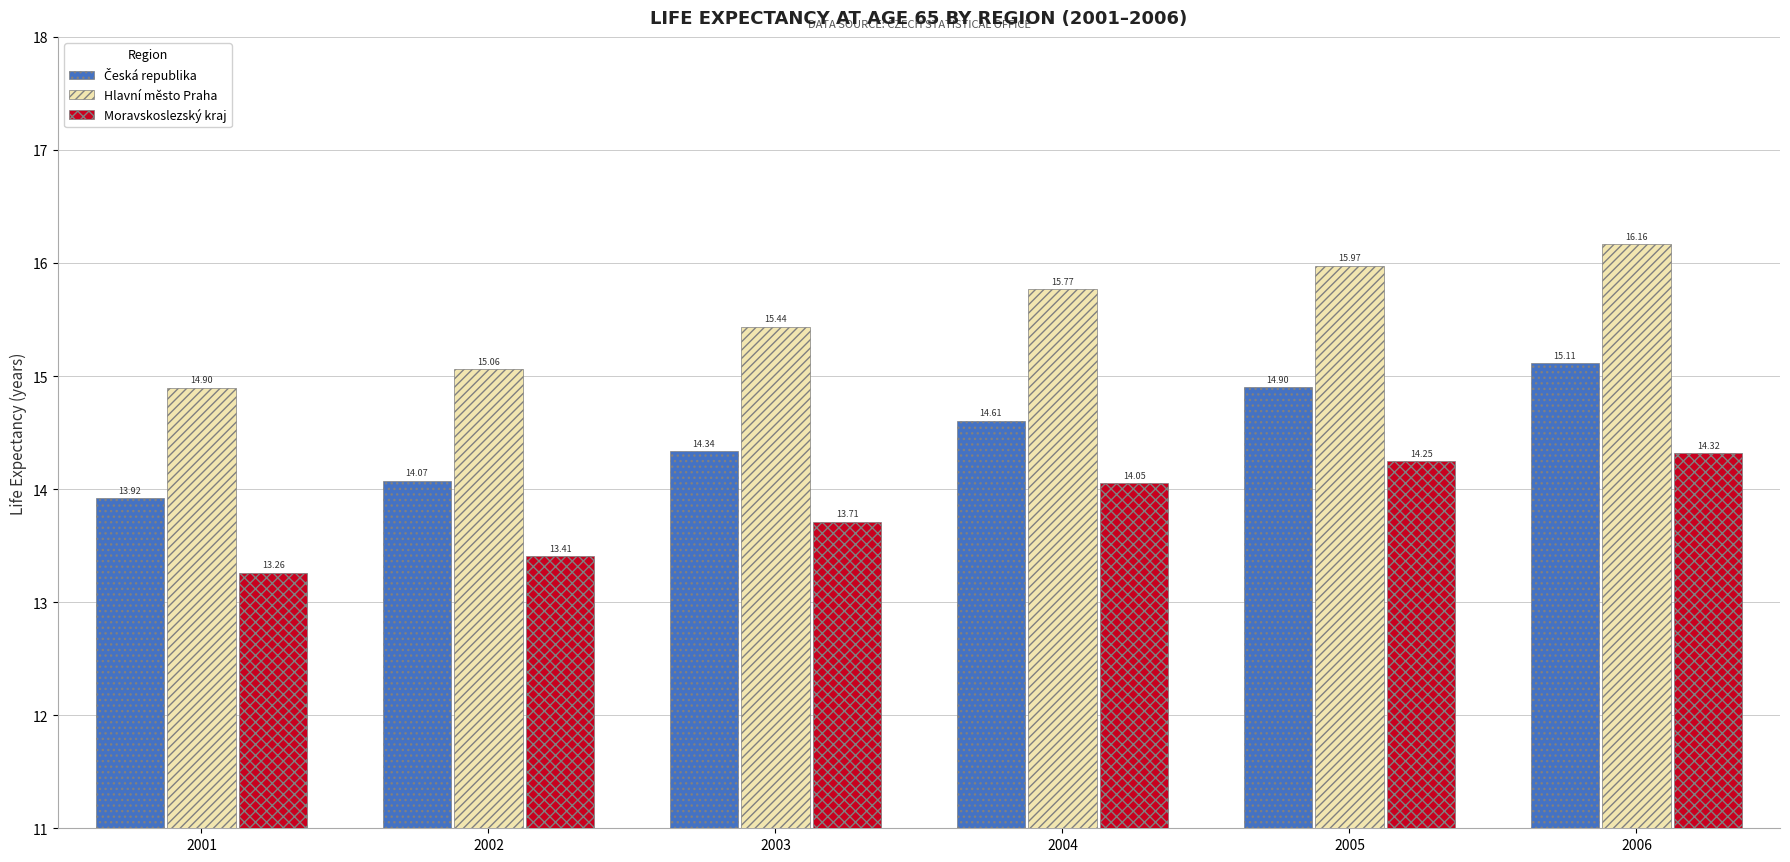

Where is Moravskoslezský kraj nearest to the value 13?

2001